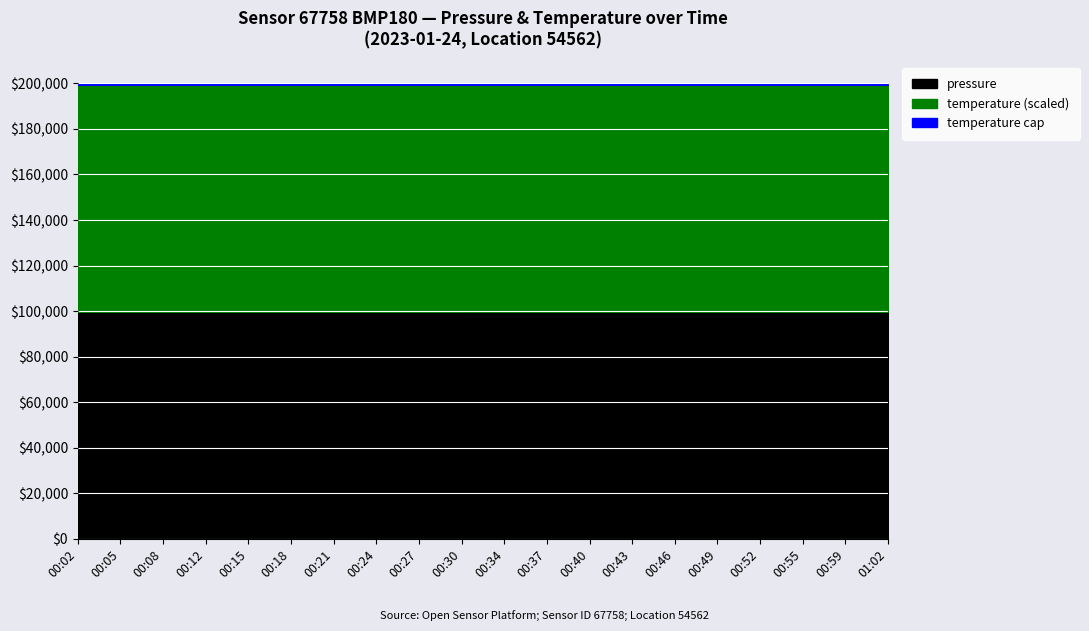

Between 00:46 and 00:27, which is larger?

00:46